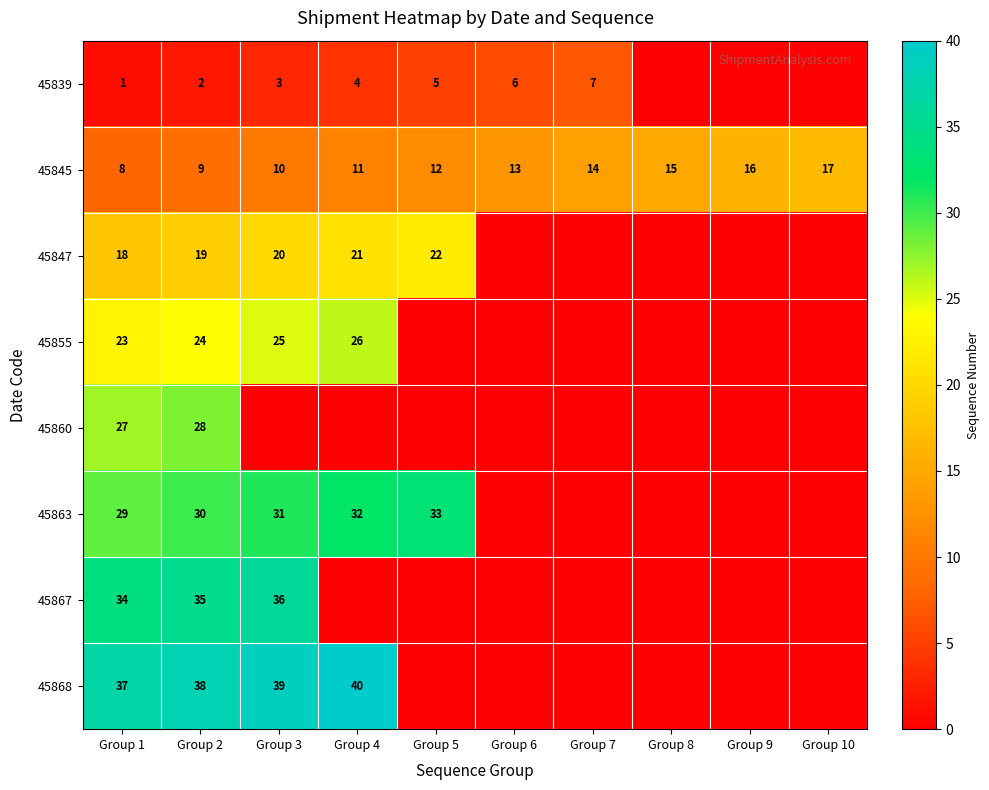

True or false: 45845 has a value of 16 at Group 9.

True